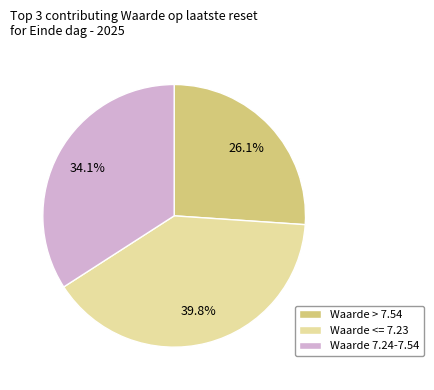

Which has a higher value, Waarde <= 7.23 or Waarde 7.24-7.54?

Waarde <= 7.23